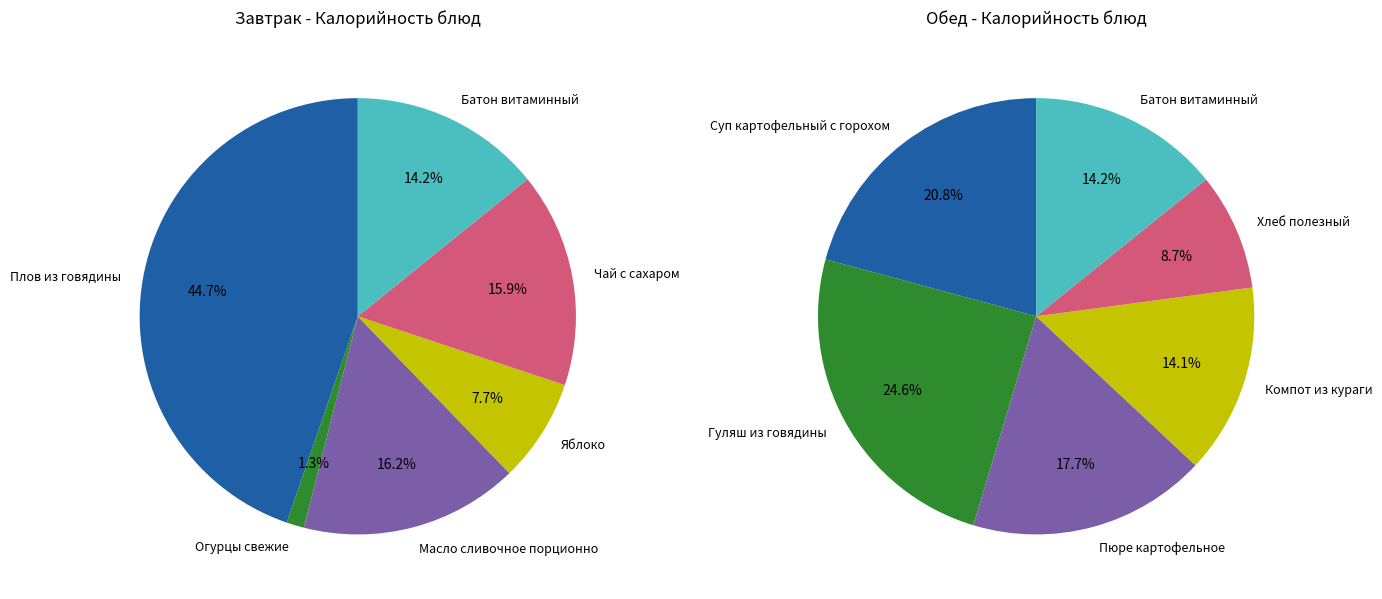

What is the difference between the highest and lowest values at 0?

182.0